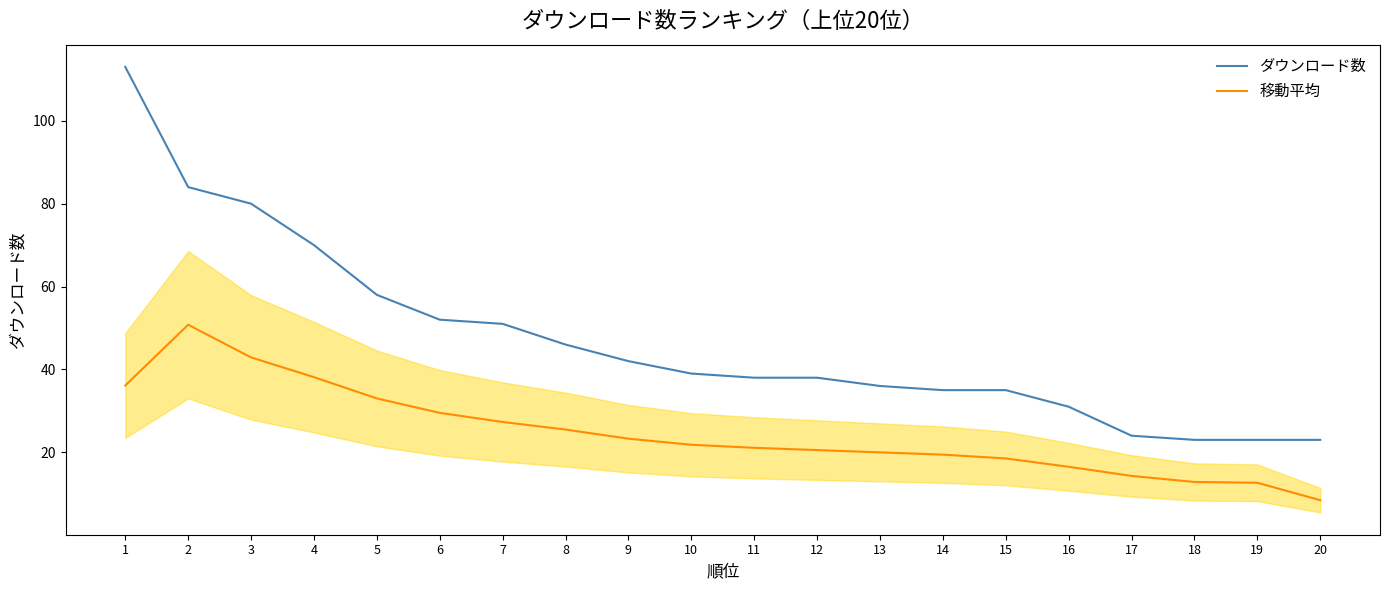

True or false: ダウンロード数 and 移動平均 intersect in this chart.

False